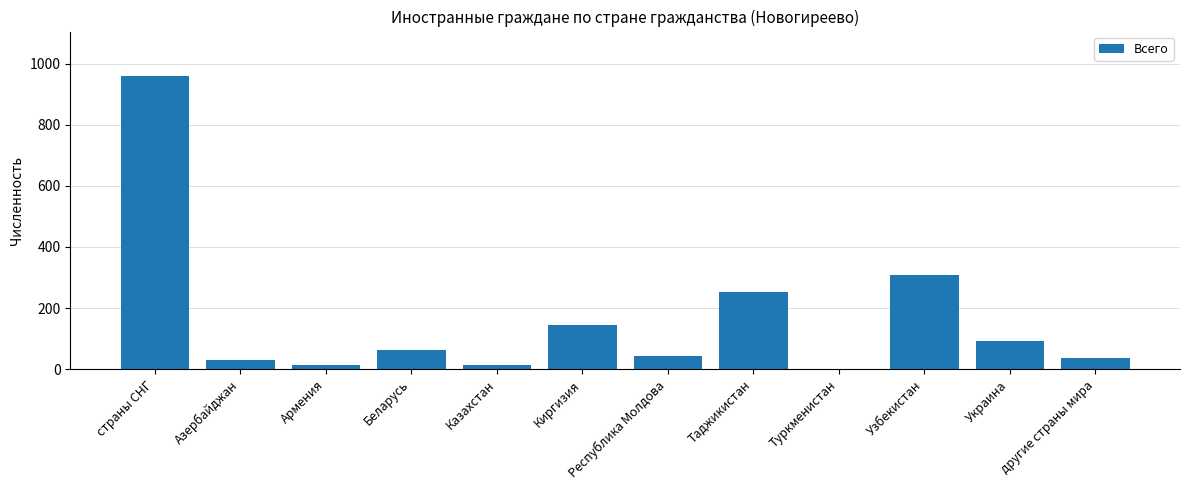

Which category has the highest value across all series?

страны СНГ